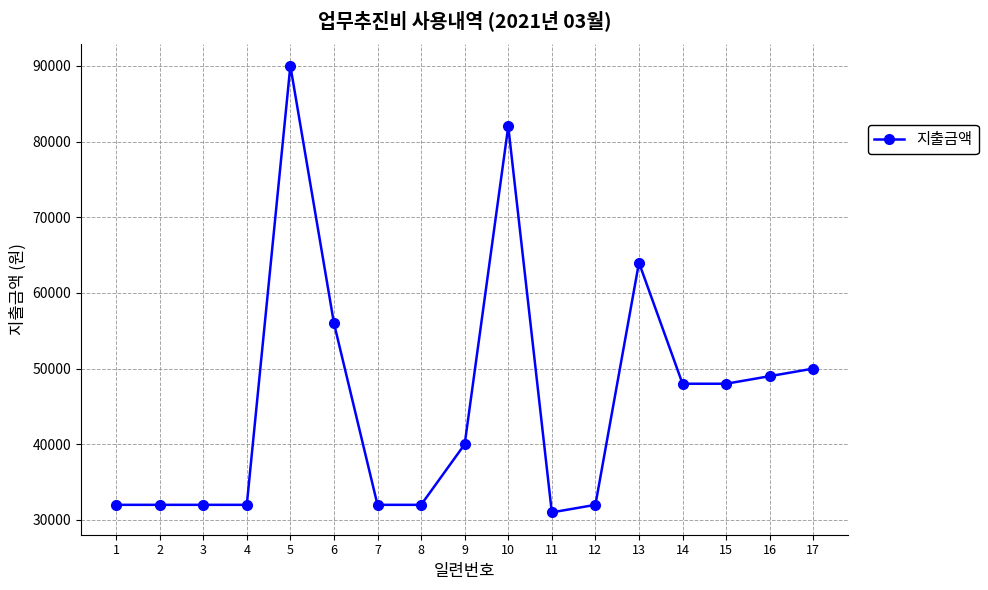

What is the sum of the values at 17 and 8?

82000